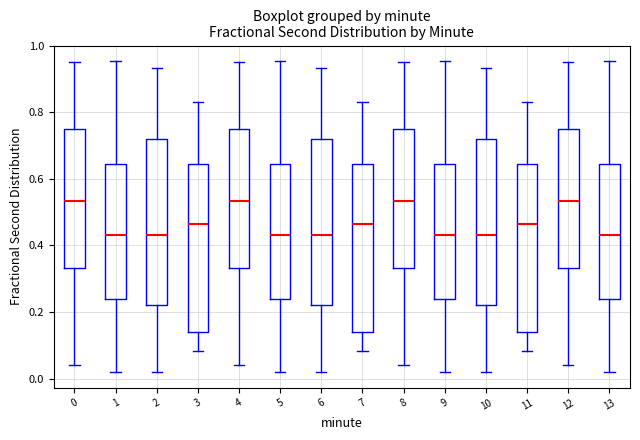

Reading left to right, transcribe this box plot: for each box, give where its median line is, the range the box spans, and where its two whiskers end, as read against the y-axis. The values are not printed on the chart, so give them approximately, as read against the axis.

0: median 0.54, box 0.34 to 0.74, whiskers 0.04 to 0.96
1: median 0.44, box 0.24 to 0.64, whiskers 0.02 to 0.96
2: median 0.44, box 0.22 to 0.72, whiskers 0.02 to 0.94
3: median 0.46, box 0.14 to 0.64, whiskers 0.08 to 0.84
4: median 0.54, box 0.34 to 0.74, whiskers 0.04 to 0.96
5: median 0.44, box 0.24 to 0.64, whiskers 0.02 to 0.96
6: median 0.44, box 0.22 to 0.72, whiskers 0.02 to 0.94
7: median 0.46, box 0.14 to 0.64, whiskers 0.08 to 0.84
8: median 0.54, box 0.34 to 0.74, whiskers 0.04 to 0.96
9: median 0.44, box 0.24 to 0.64, whiskers 0.02 to 0.96
10: median 0.44, box 0.22 to 0.72, whiskers 0.02 to 0.94
11: median 0.46, box 0.14 to 0.64, whiskers 0.08 to 0.84
12: median 0.54, box 0.34 to 0.74, whiskers 0.04 to 0.96
13: median 0.44, box 0.24 to 0.64, whiskers 0.02 to 0.96